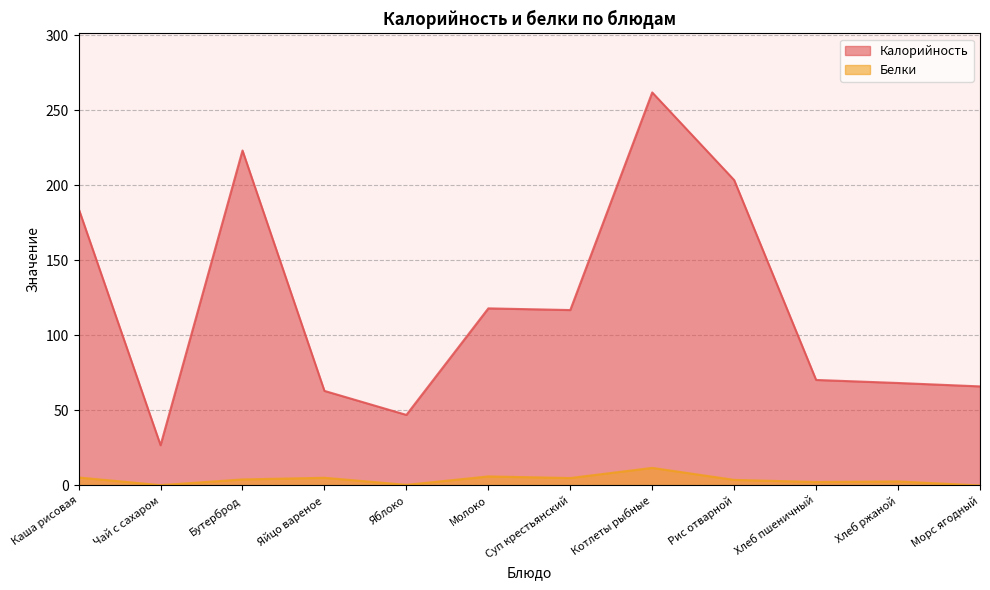

Reading left to right, list all the values displayed in this chart.

Калорийность: 184.5	26.8	223.2	63.0	47.0	118.0	116.9	261.9	203.5	70.3	68.3	66.0
Белки: 5.3	0.2	4.0	5.1	0.4	6.0	4.9	11.7	3.7	2.3	2.7	0.0